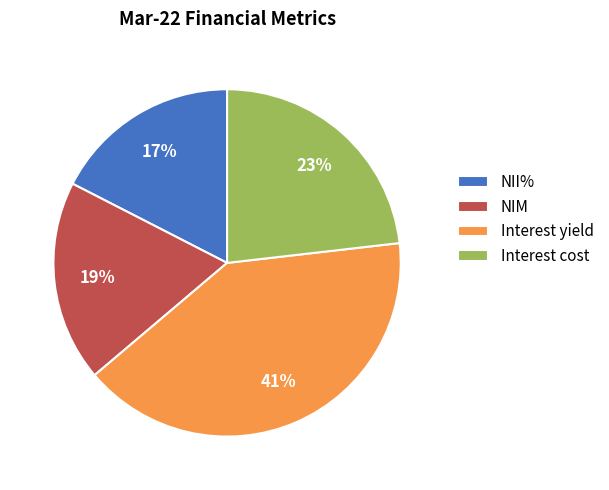

Is there a majority slice in this chart?

No